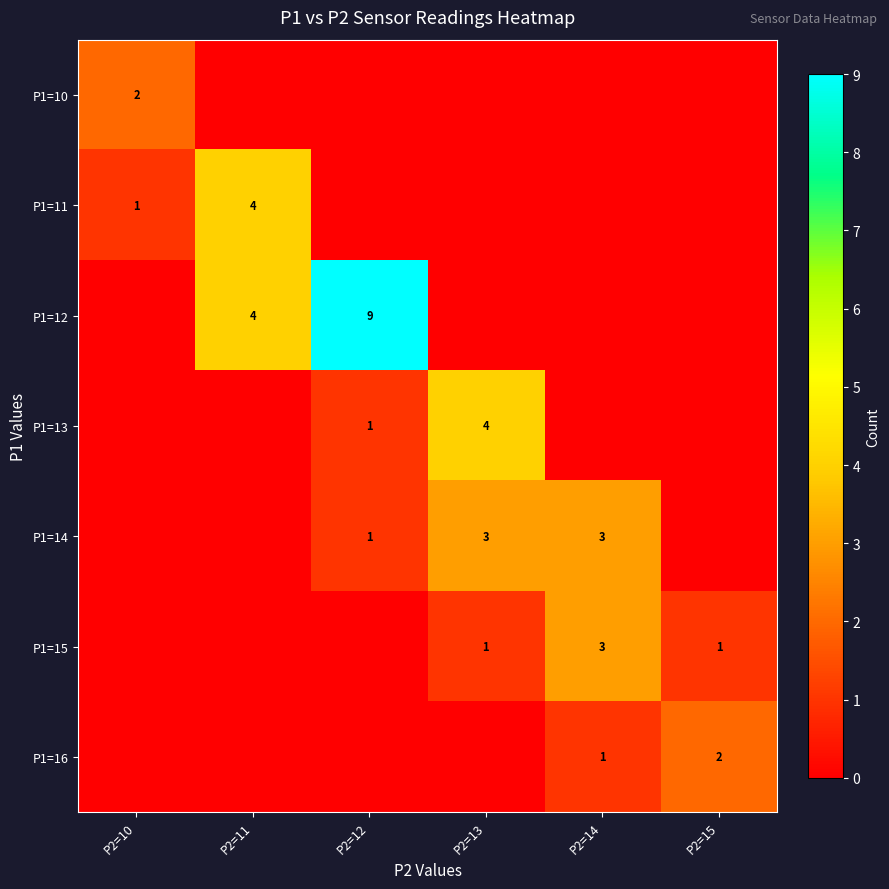

What is the sum of the P1=12 values at P2=11 and P2=12?

13